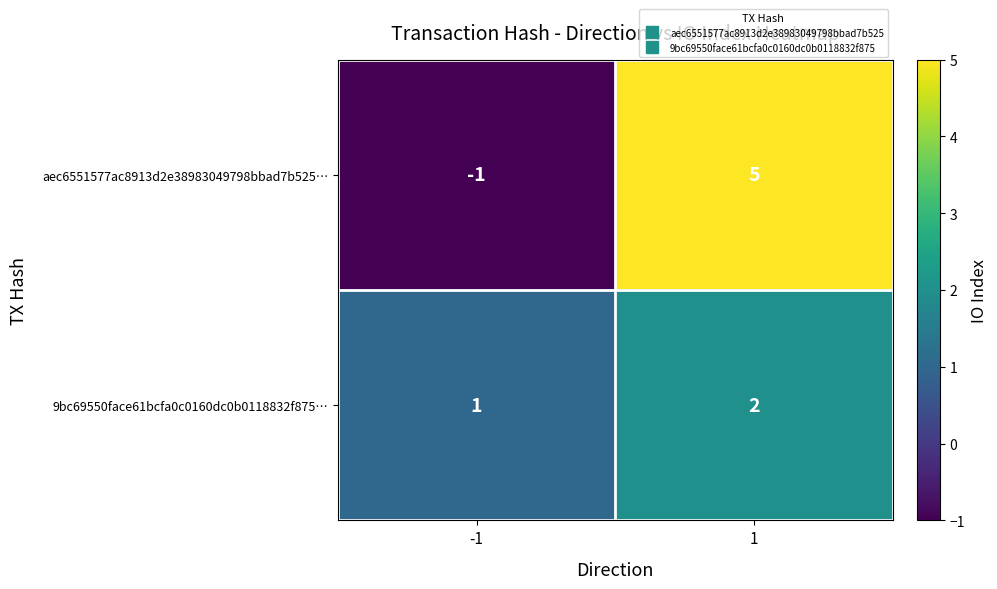

Rank the categories by aec6551577ac8913d2e38983049798bbad7b525… value from lowest to highest.

-1, 1